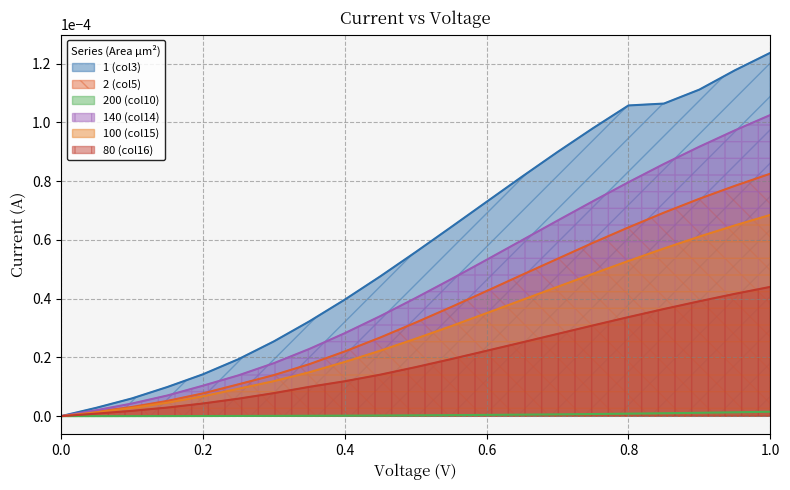

At which category does the chart reach its peak across all series?

1.0